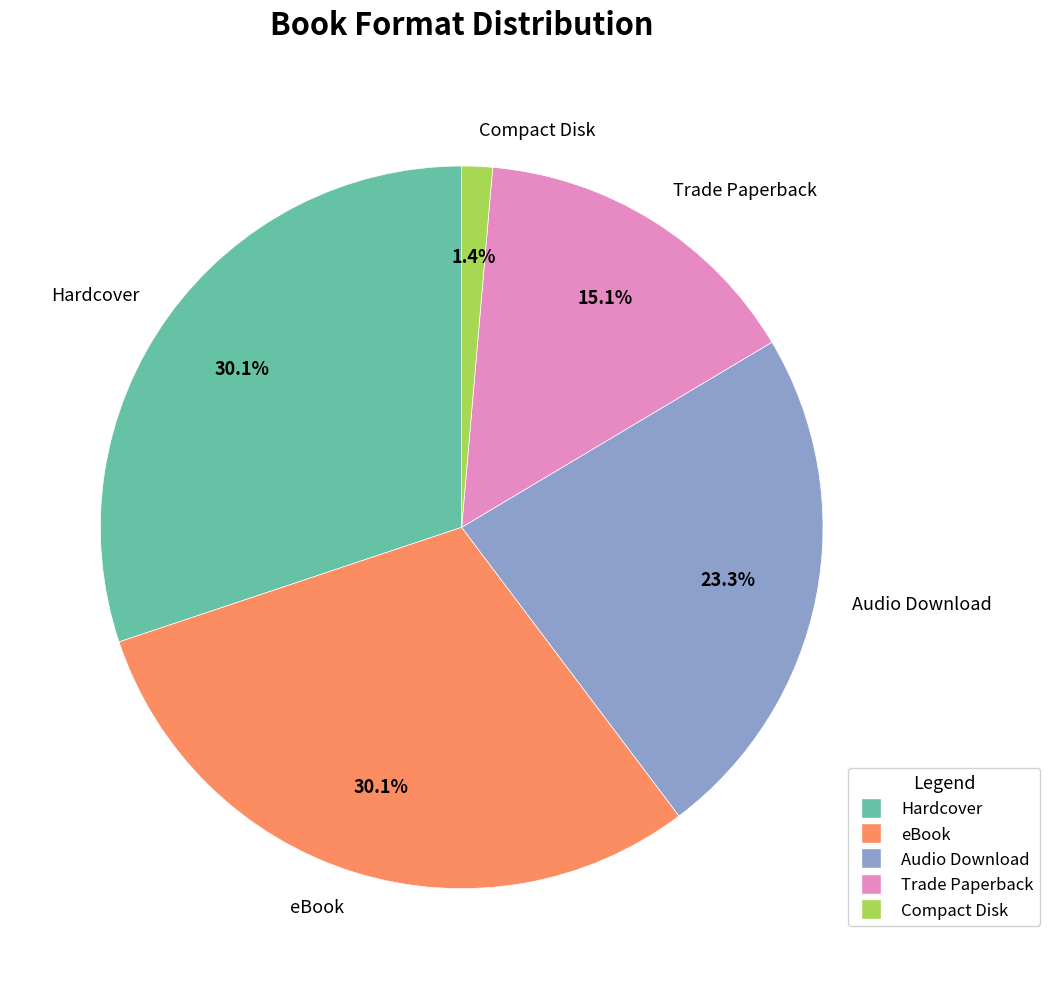

To the nearest percent, what portion does eBook represent?

30%